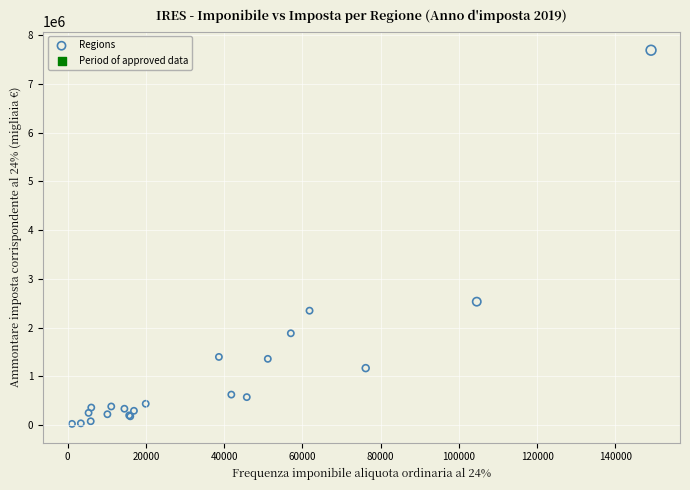

What Y value in the scatter plot is closest to 3857732?

2531362